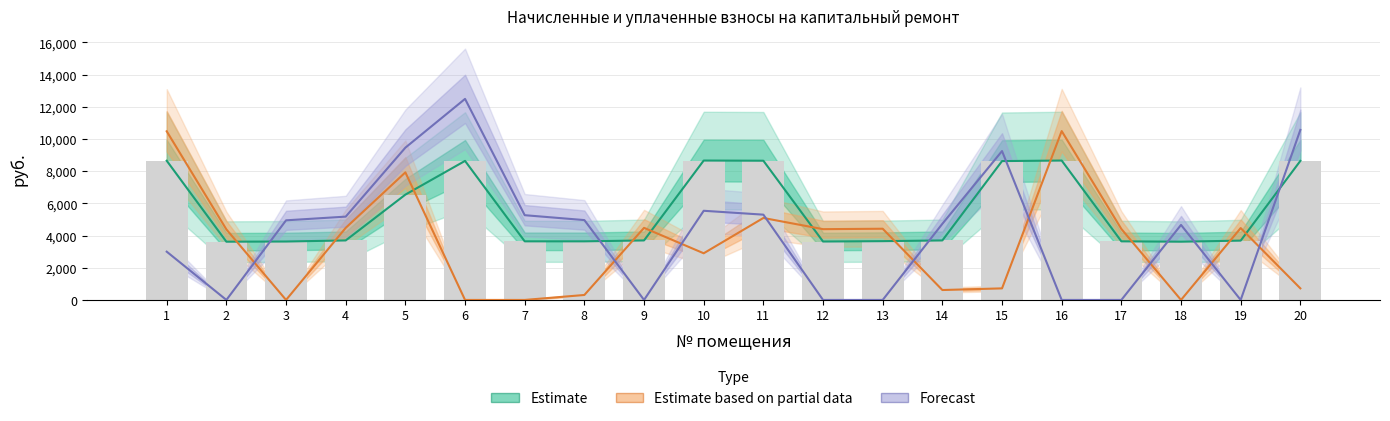

What is the difference between the maximum and minimum values in the Estimate series?

5043.6